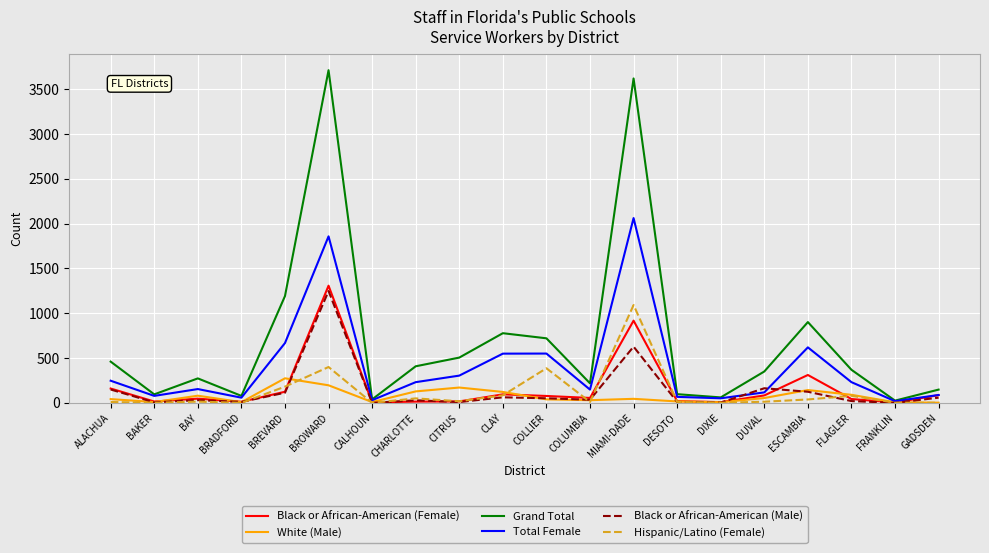

What is the approximate value of Black or African-American (Male) at BRADFORD, to the nearest 10?

10